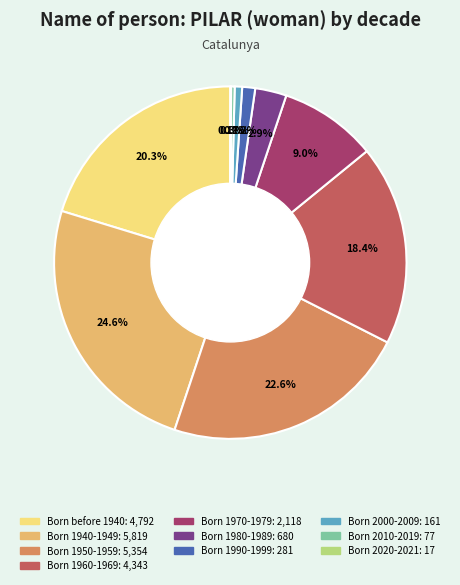

What percentage is the Born 1980-1989 slice, to the nearest percent?

3%